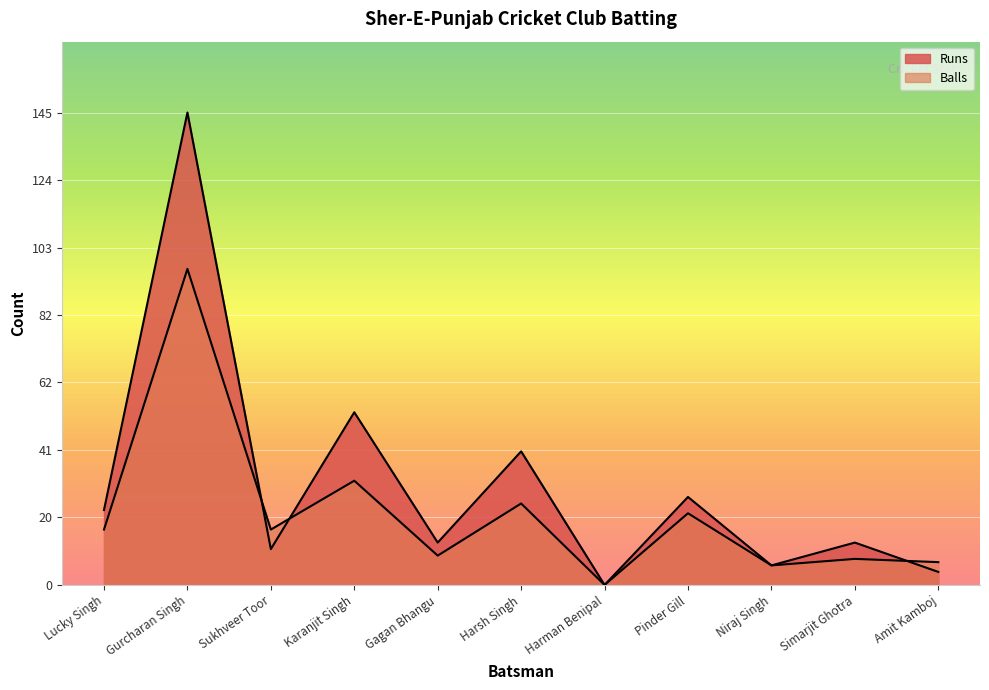

In Runs, how many points are lower than both neighbors (excluding endpoints)?

4